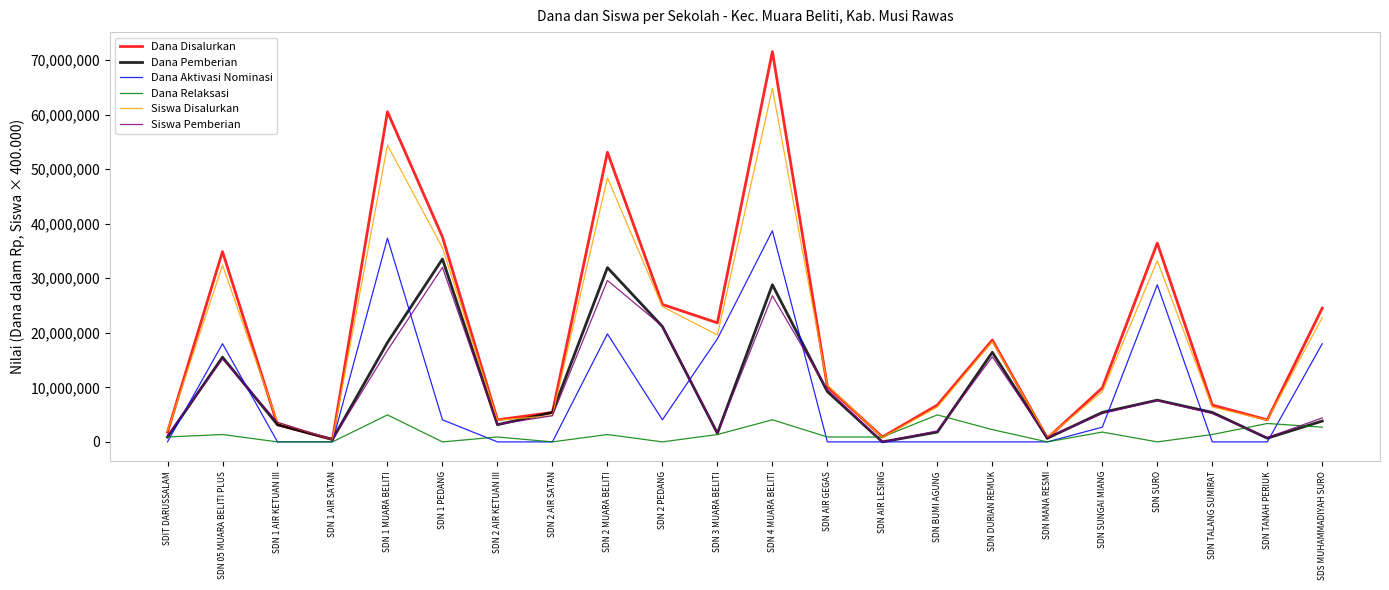

The value of Siswa Disalurkan at SDN AIR GEGAS is 14198633. True or false?

False